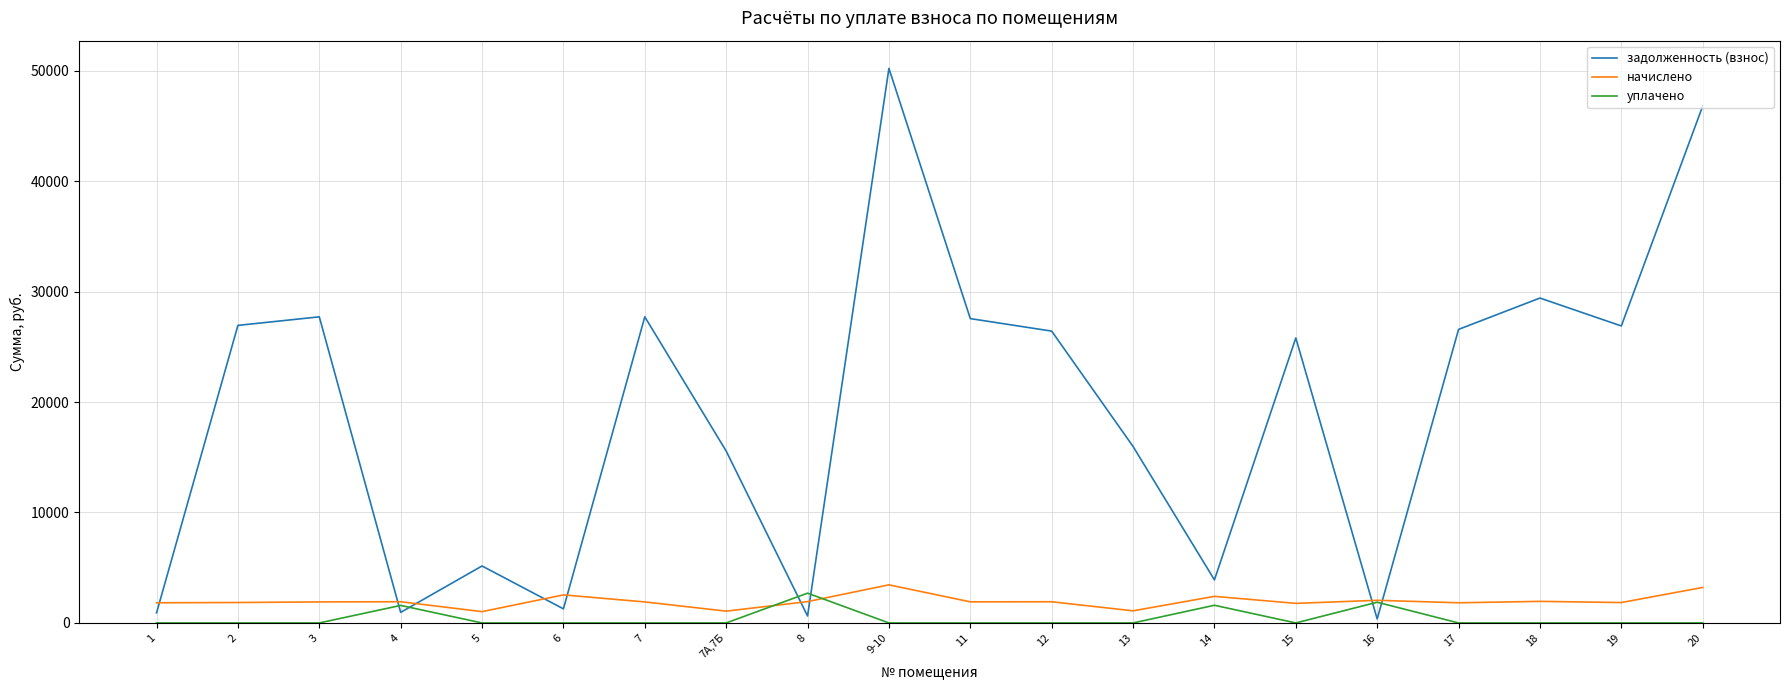

What are all the series names shown in the legend?

задолженность (взнос), начислено, уплачено